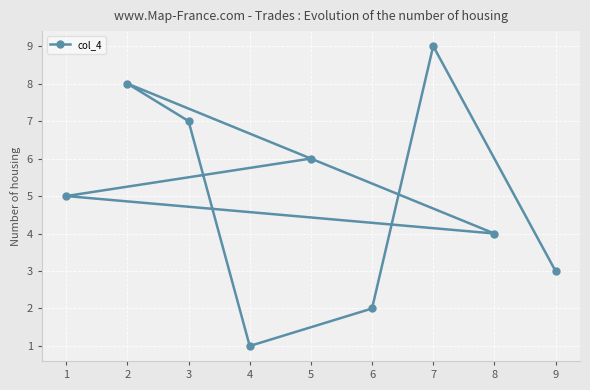

At which category does the chart reach its minimum across all series?

4